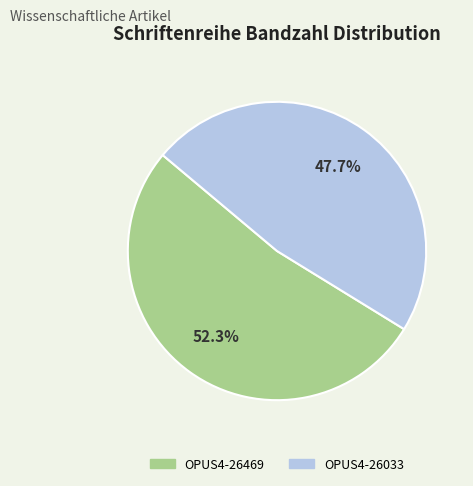

True or false: OPUS4-26469 accounts for 66% of the total.

False